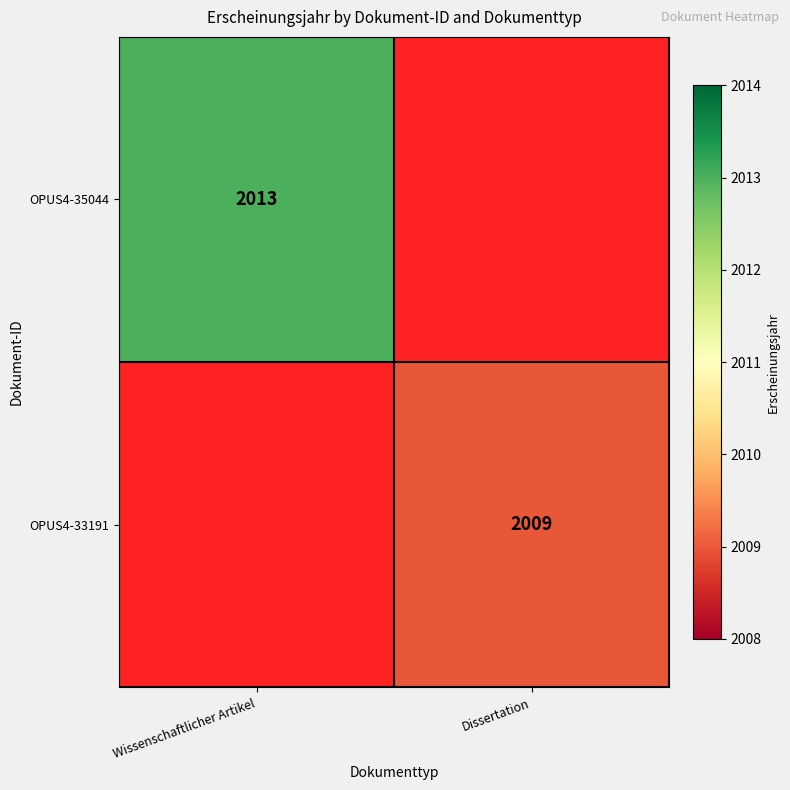

True or false: OPUS4-35044 has a value of 2013 at Wissenschaftlicher Artikel.

True